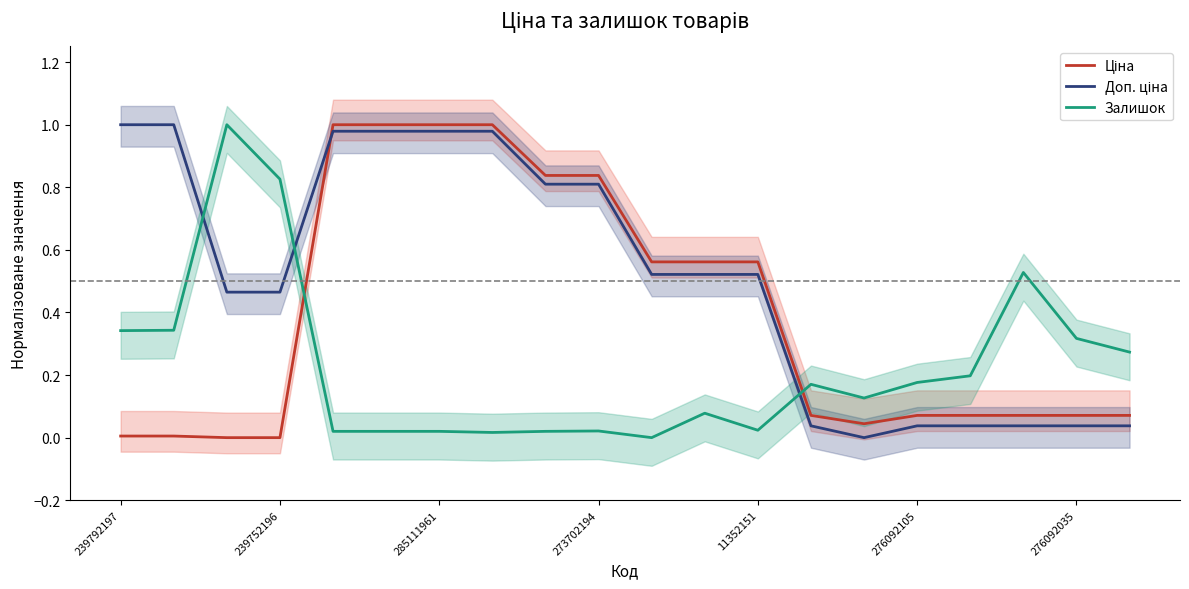

How many values in the Залишок series exceed 0?

19